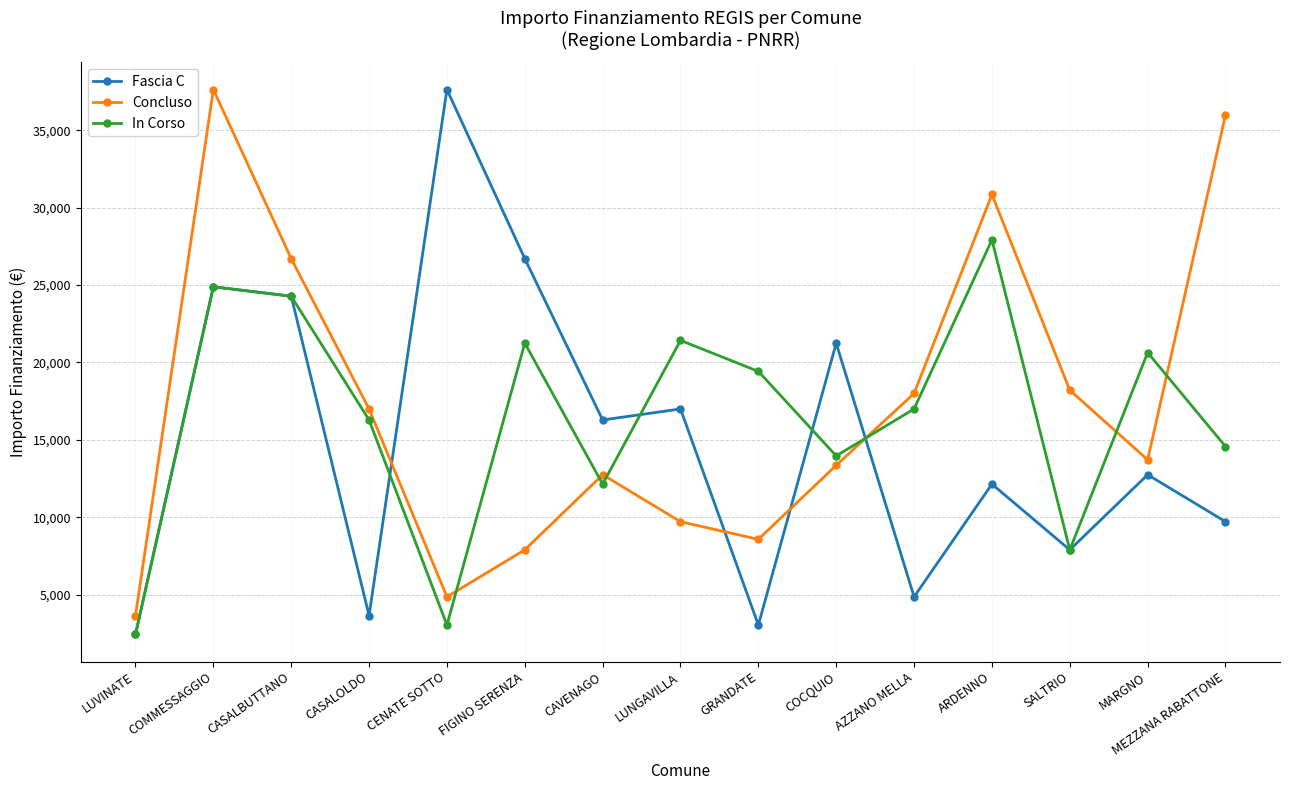

How many data points does each series have?

15